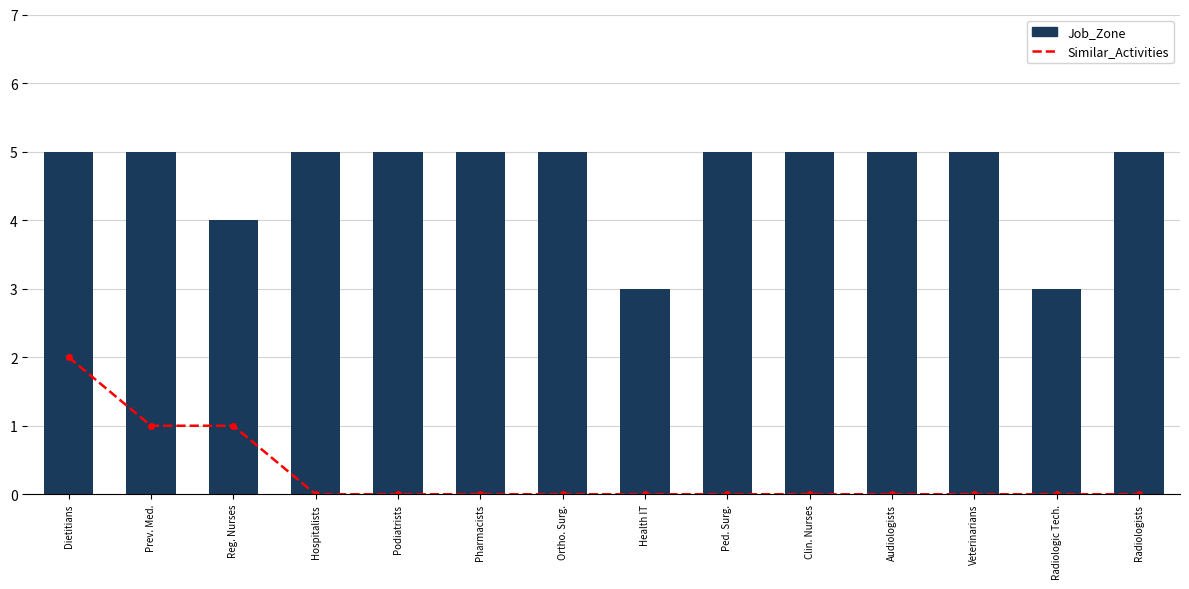

Which has a higher value, Radiologists or Dietitians?

Dietitians